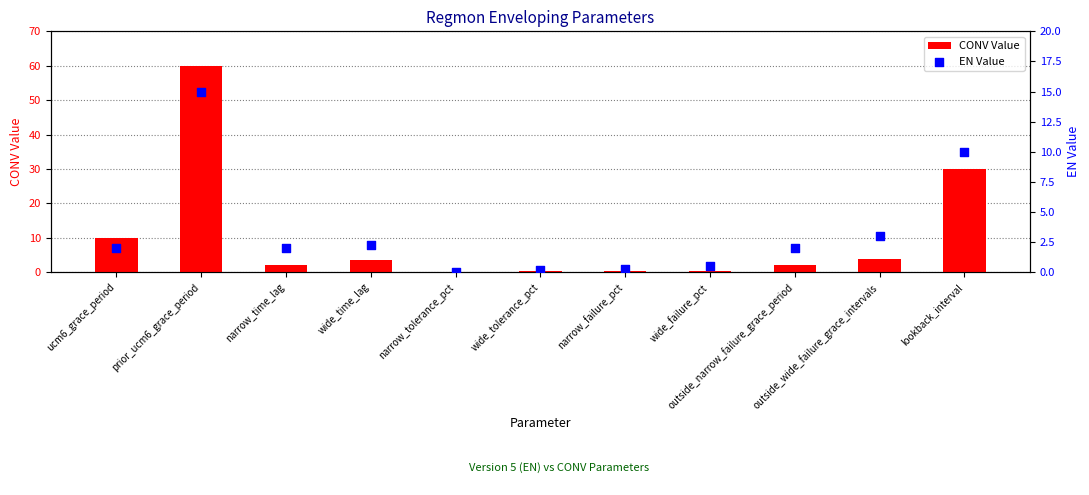

Is the value of CONV Value at ucm6_grace_period greater than the value of EN Value at lookback_interval?

No